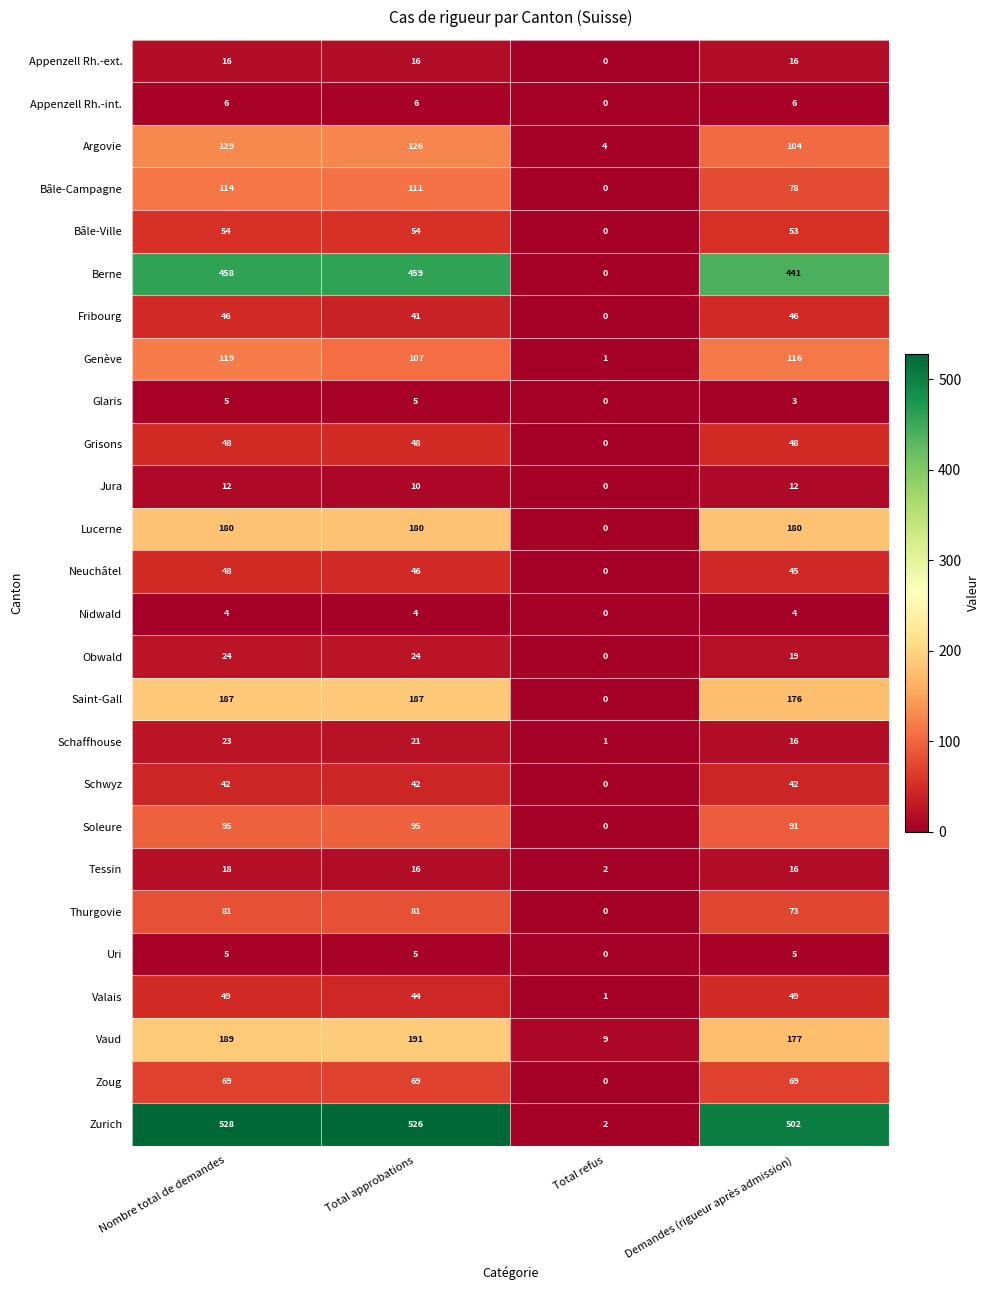

What is the approximate value of Uri at Total approbations?

5